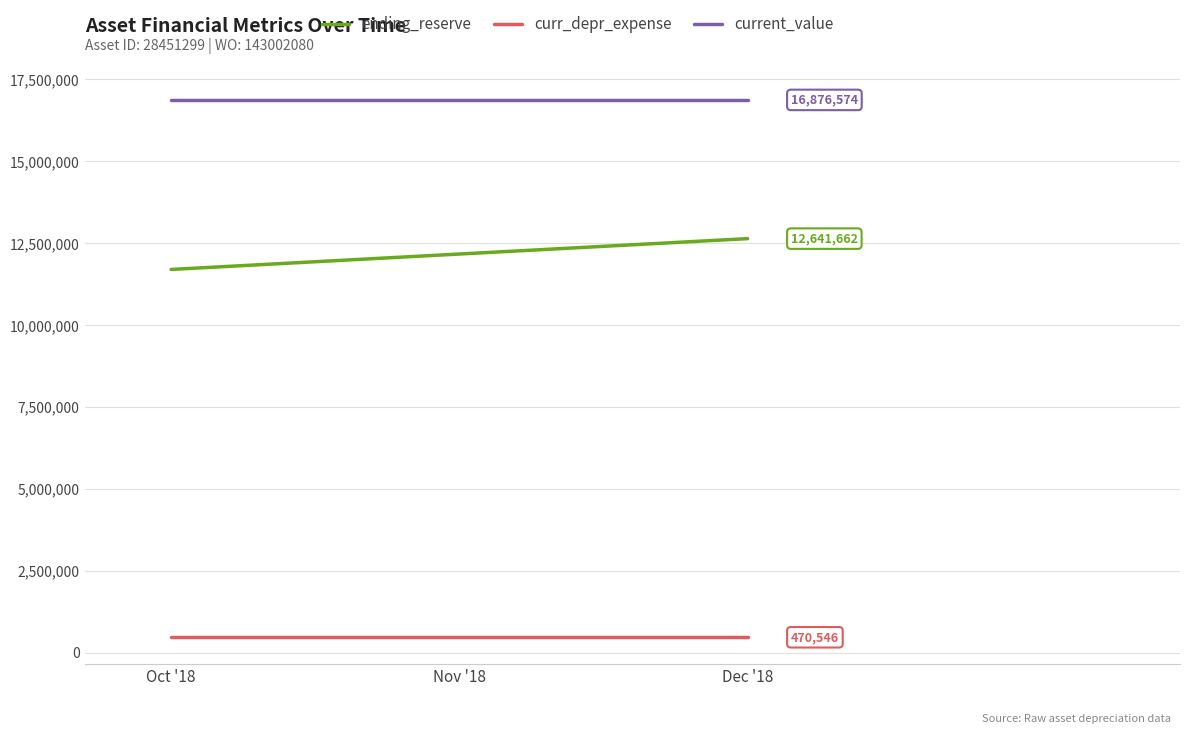

Rank the series by their maximum value, from lowest to highest.

curr_depr_expense, ending_reserve, current_value